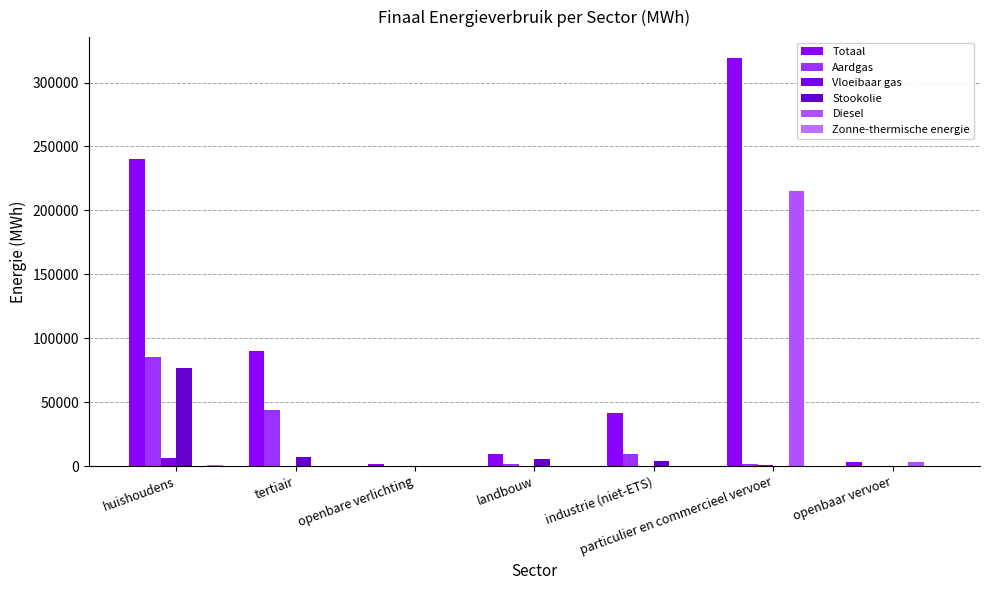

Reading right to left, list all the values displayed in this chart.

Totaal: 3541.2	319582.5	41224.3	9380.9	1738.8	89919.9	240248.7
Aardgas: 0.0	1454.7	9145.3	1492.6	0.0	44048.4	85386.2
Vloeibaar gas: 0.0	532.4	86.5	56.4	0.0	76.9	6057.7
Stookolie: 0.0	0.0	3614.7	5795.9	0.0	7354.7	76742.4
Diesel: 3116.4	215141.5	0.0	0.0	0.0	0.0	0.0
Zonne-thermische energie: 0.0	0.0	0.0	0.0	0.0	19.6	505.9